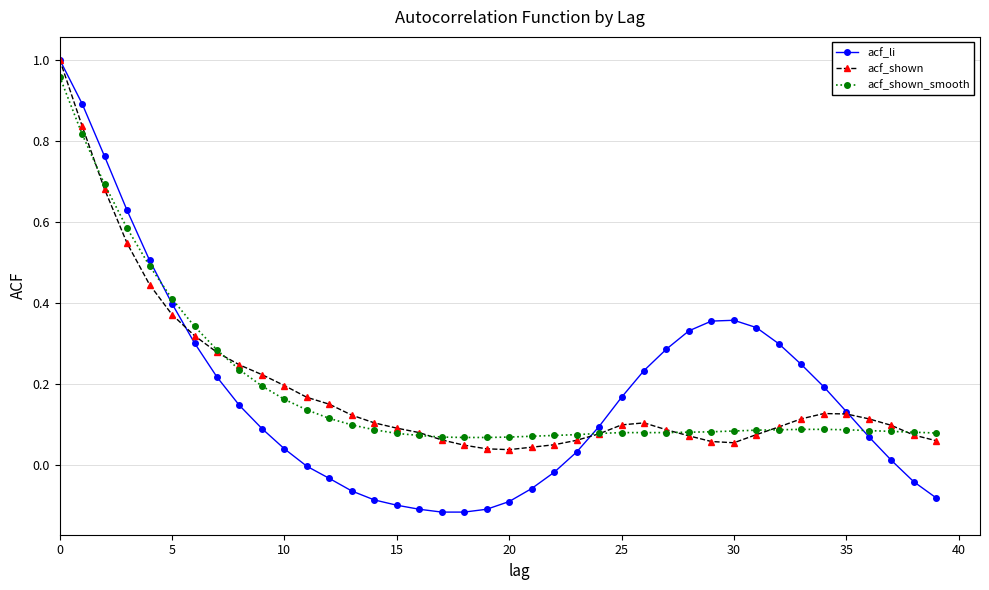

Which series has the largest range (max minus min)?

acf_li